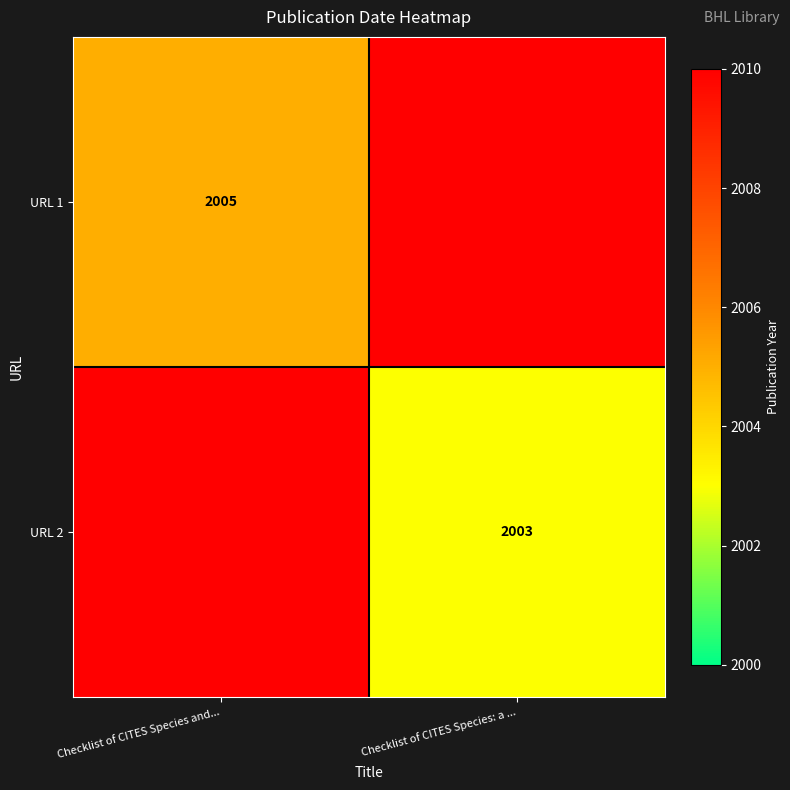

Is the value of URL 2 at Checklist of CITES Species: a ... greater than the value of URL 1 at Checklist of CITES Species and...?

No